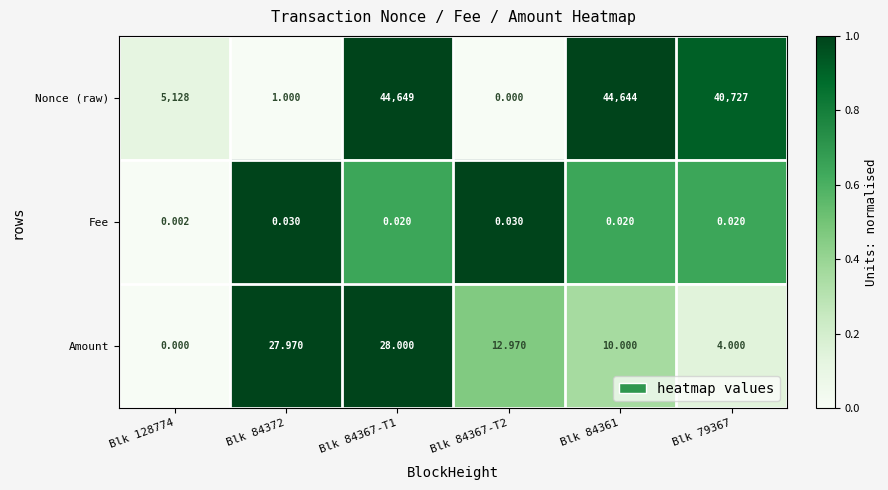

Which series has the largest range (max minus min)?

Nonce (raw)